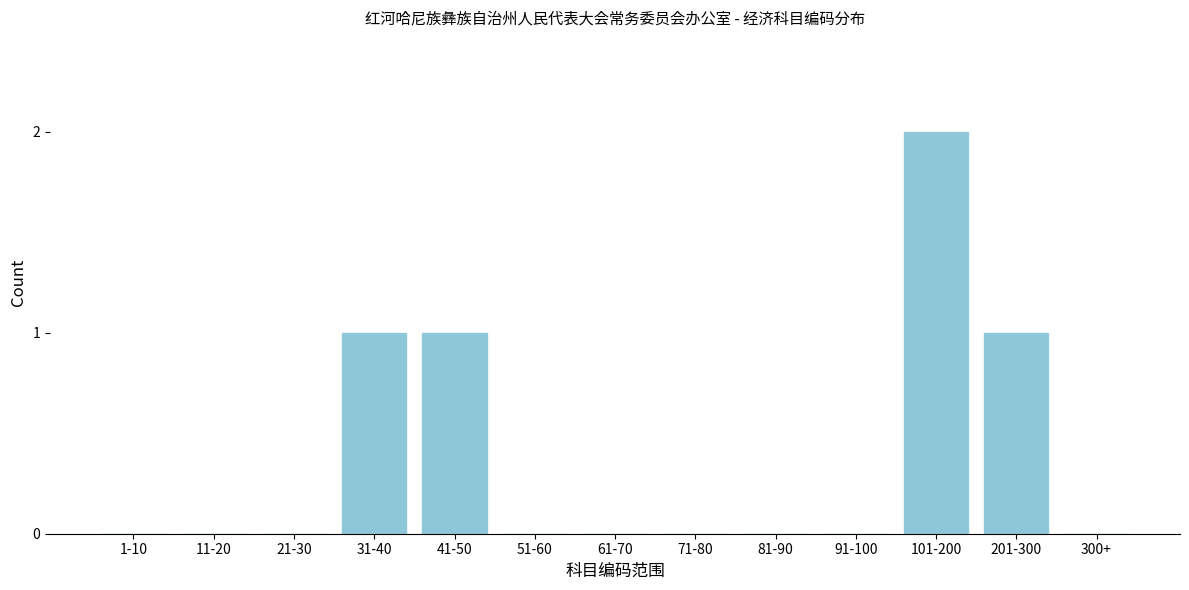

Reading right to left, what are all the values shown in this chart?

300+=0	201-300=1	101-200=2	91-100=0	81-90=0	71-80=0	61-70=0	51-60=0	41-50=1	31-40=1	21-30=0	11-20=0	1-10=0